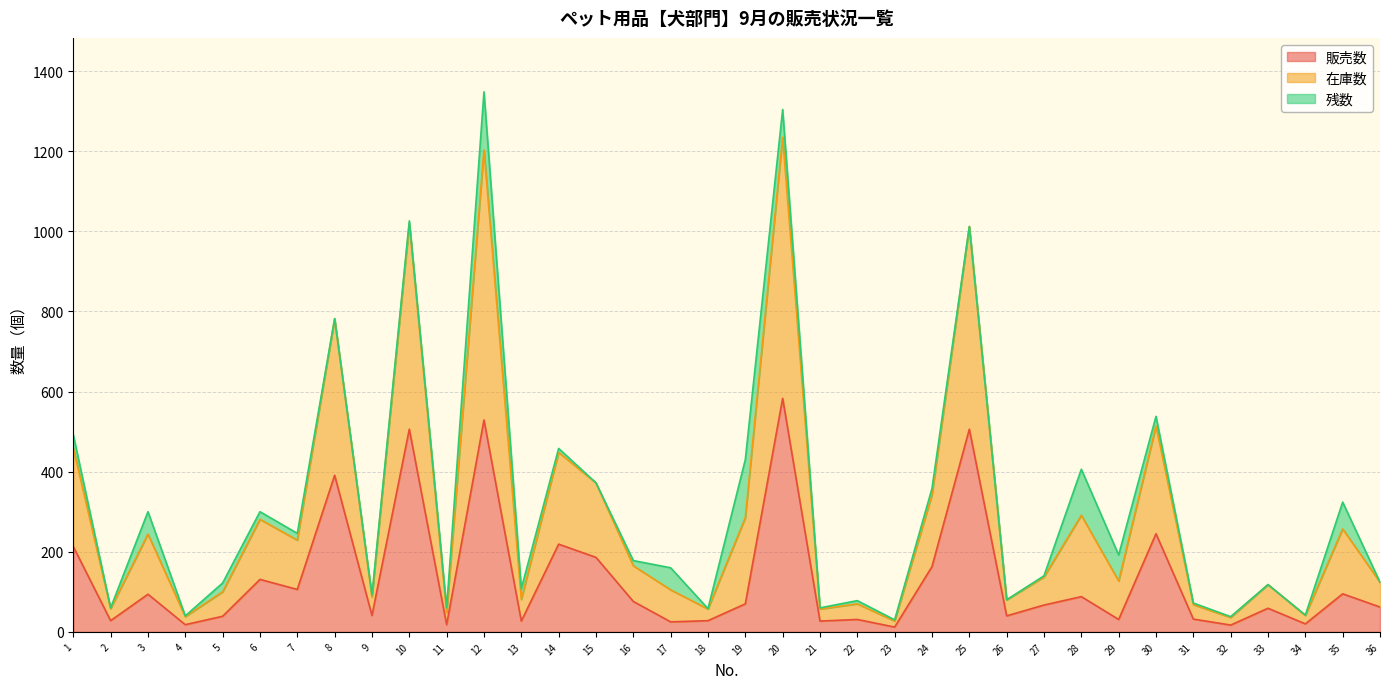

The value of 在庫数 at 25 is 1366. True or false?

False